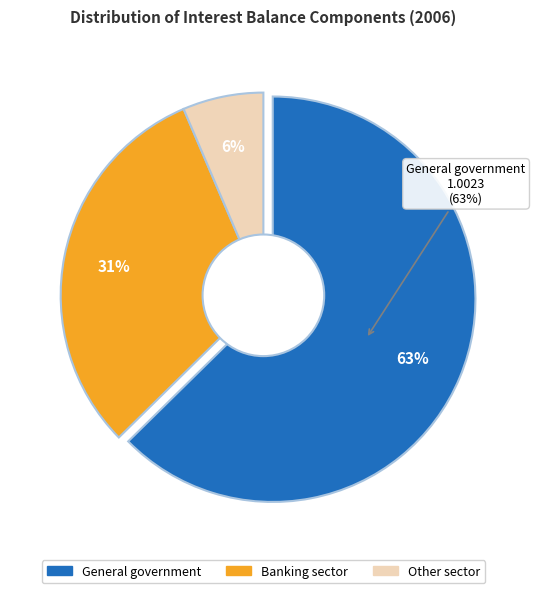

Rank the categories by value from highest to lowest.

General government, Banking sector, Other sector